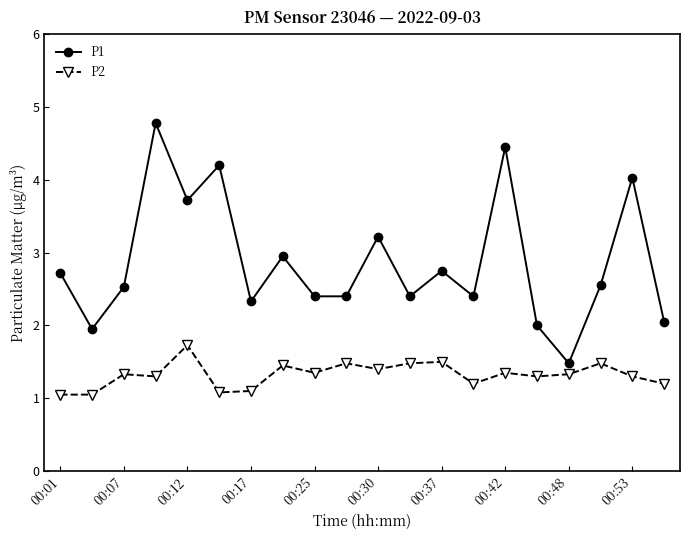

True or false: P2 and P1 cross at least once.

False